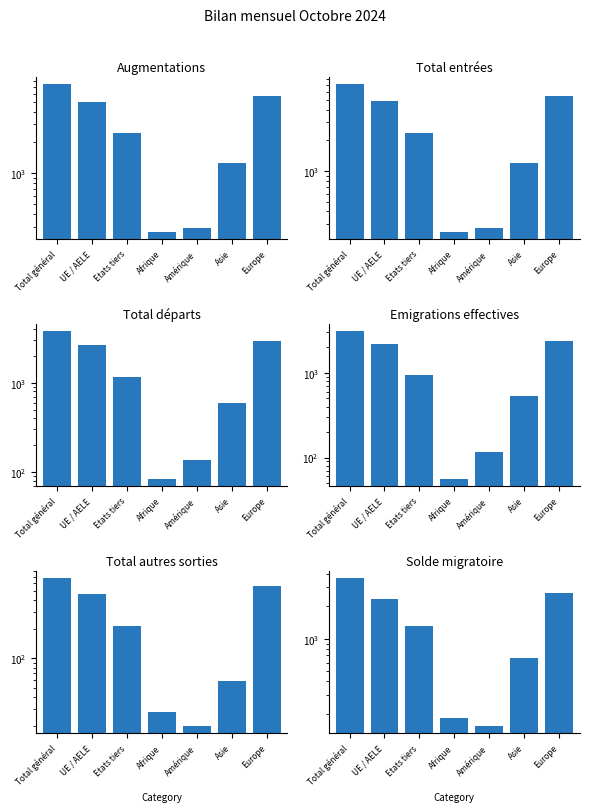

Is the value of Total départs (col_8) at UE / AELE greater than the value of Total entrées (col_2) at Total général?

No